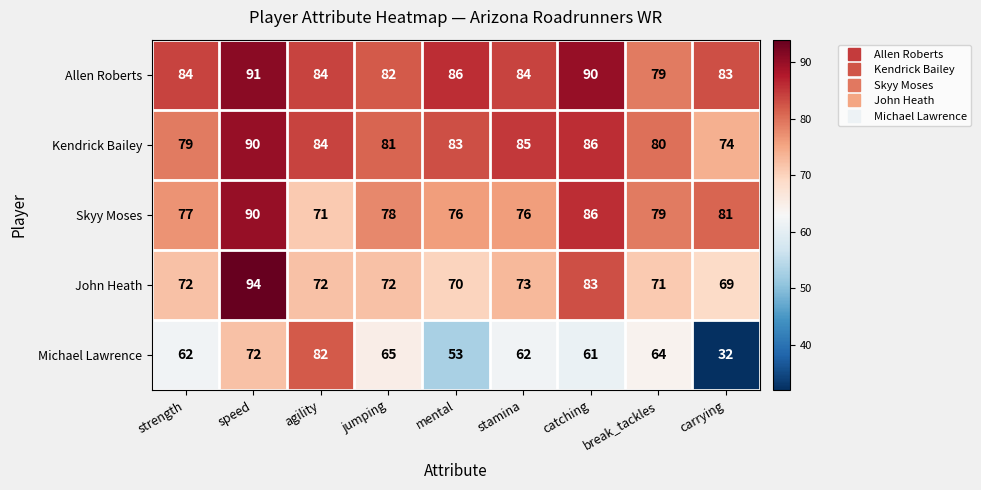

Which series has the largest total across all categories?

Allen Roberts